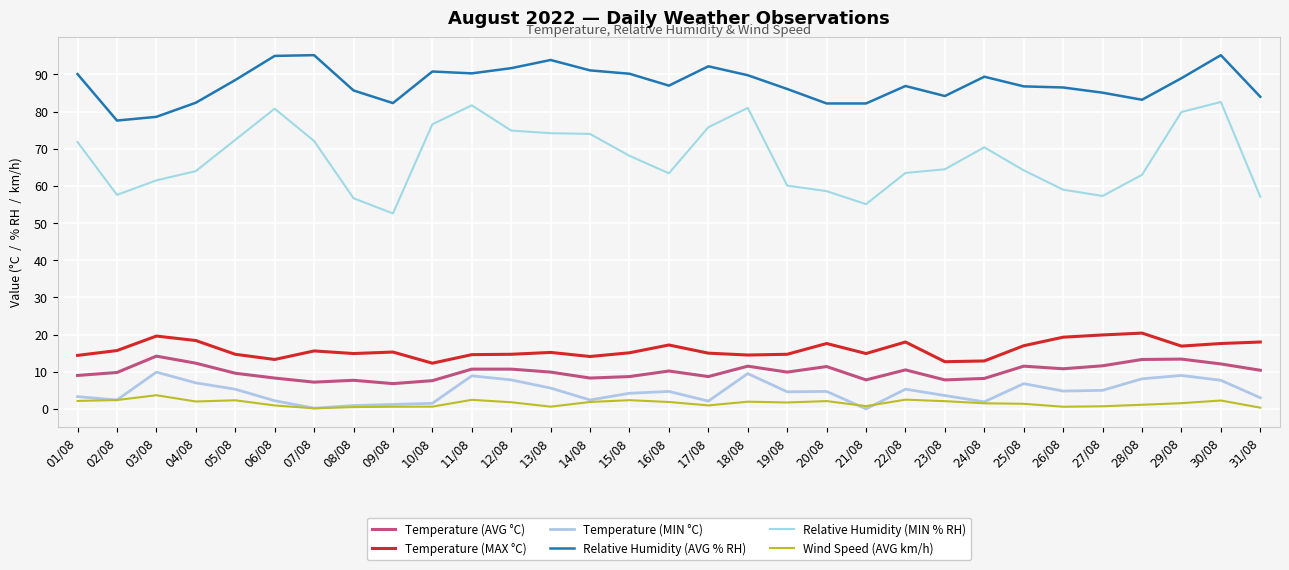

True or false: Relative Humidity (MIN % RH) has a value of 57.3 at 27/08.

True